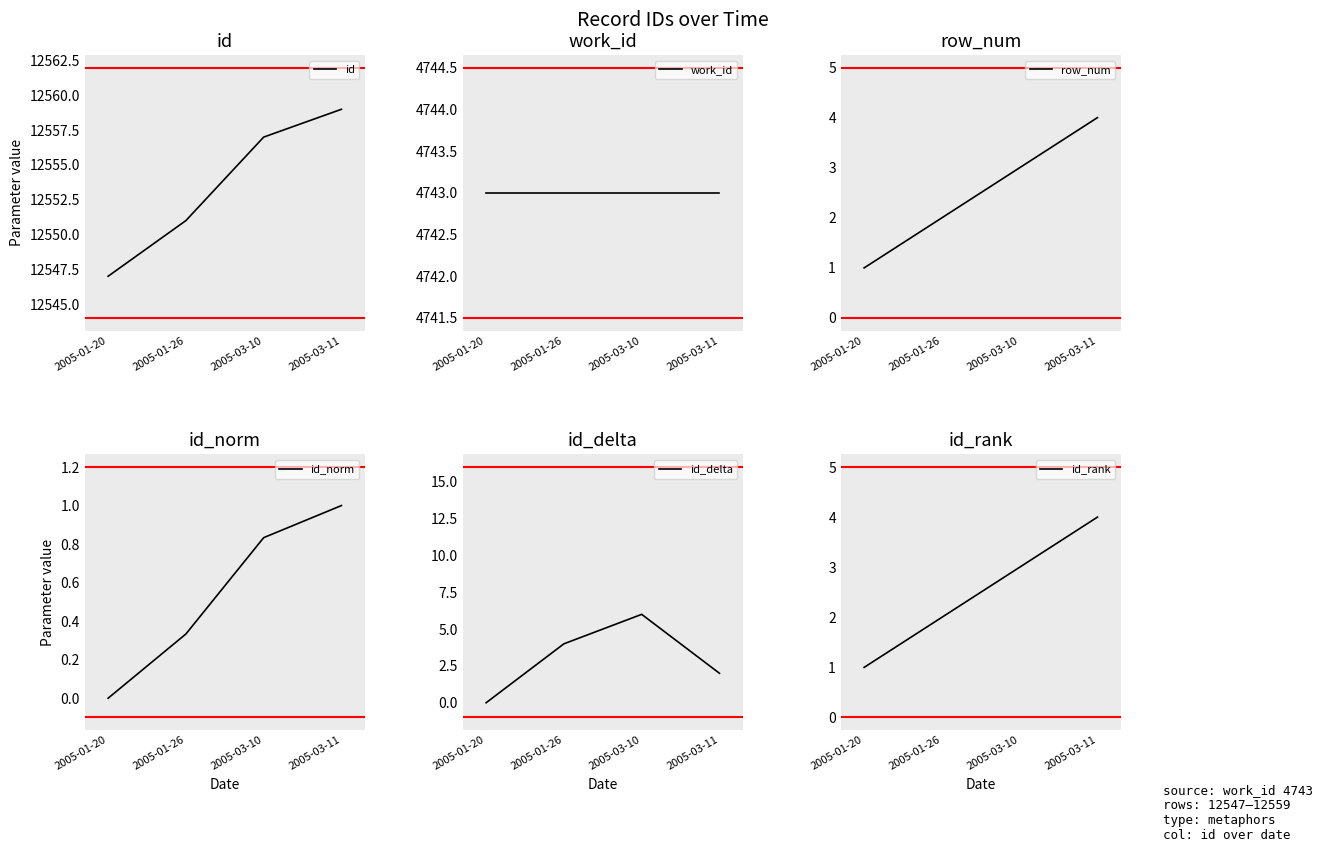

How many values in the id_norm series exceed 0?

3